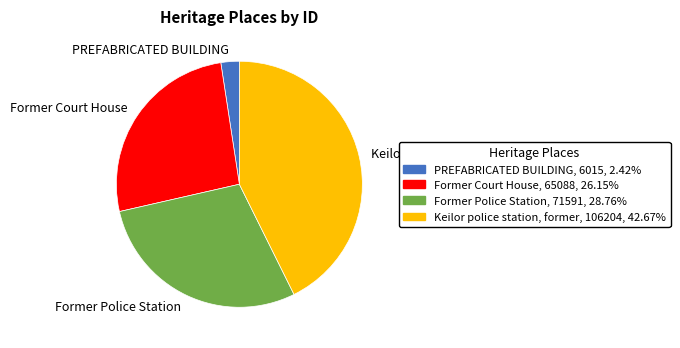

Is the sum of Keilor police station, former and Former Court House greater than half?

Yes